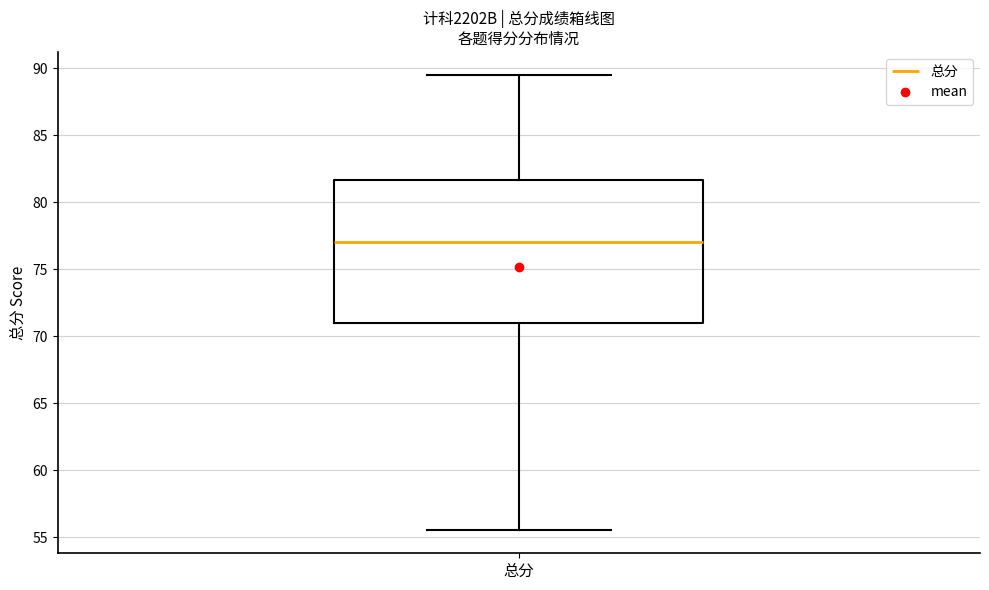

Transcribe this box plot: give where the median line is, the range the box spans, and where the two whiskers end, as read against the y-axis. The values are not printed on the chart, so give them approximately, as read against the axis.

median 77.0, box 71.0 to 81.5, whiskers 55.5 to 89.5